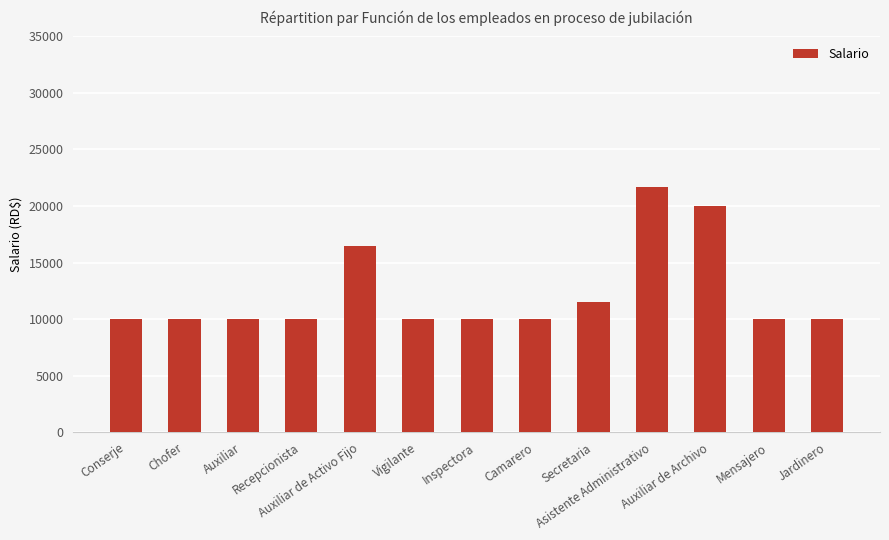

What is the label of the 4th bar from the right?

Asistente Administrativo